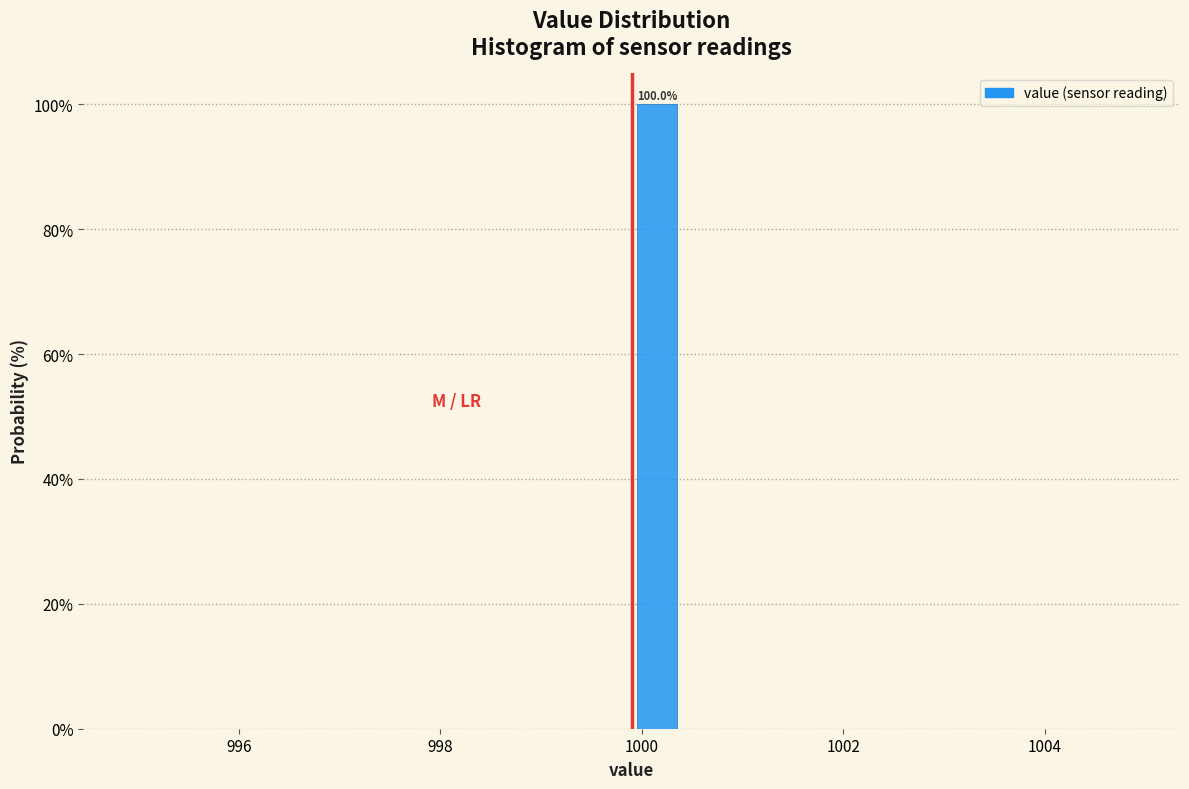

Around what value on the x-axis is the tallest bar? Give the approximate position of its centre, as read against the axis.

1000.2